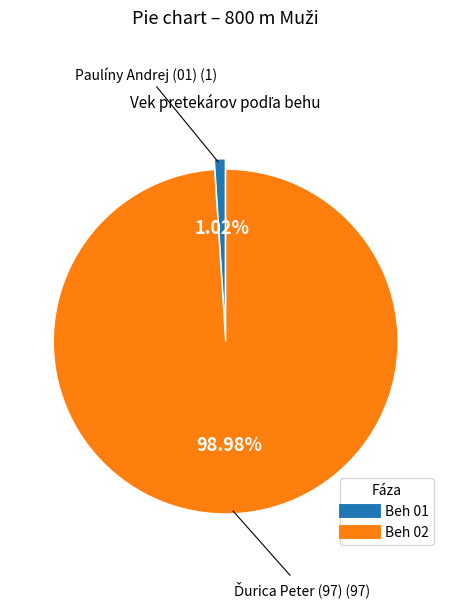

Rank the categories by value from highest to lowest.

Beh 02, Beh 01